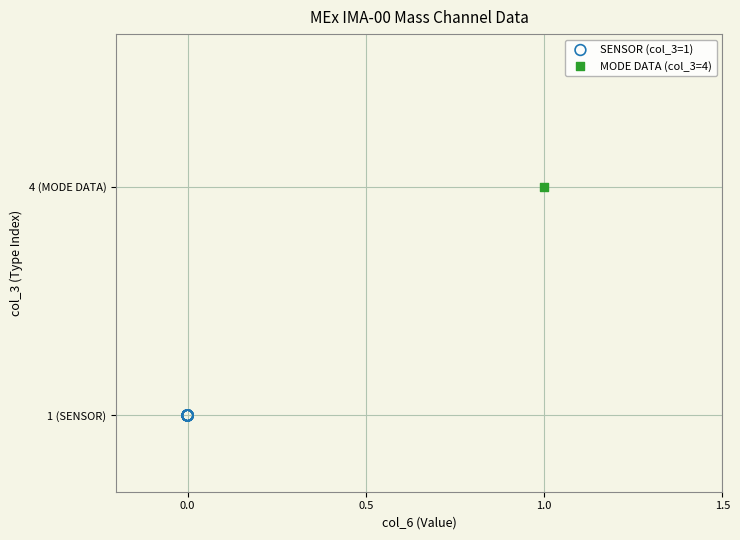

Which series contains the highest Y value?

MODE DATA (col_3=4)